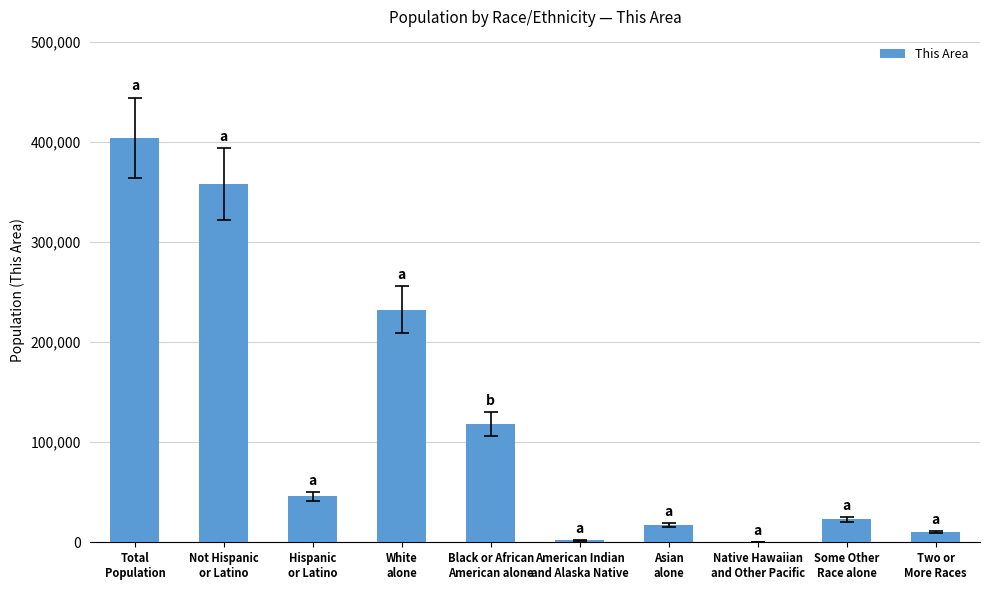

What is the change in value from Total
Population to Asian
alone?

-386458